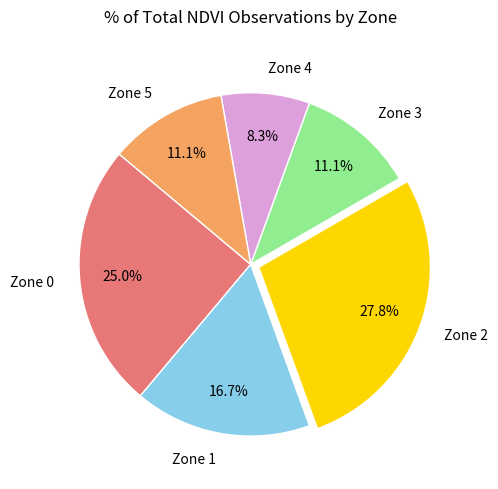

What is the ratio of the value at Zone 0 to the value at Zone 2?

0.9